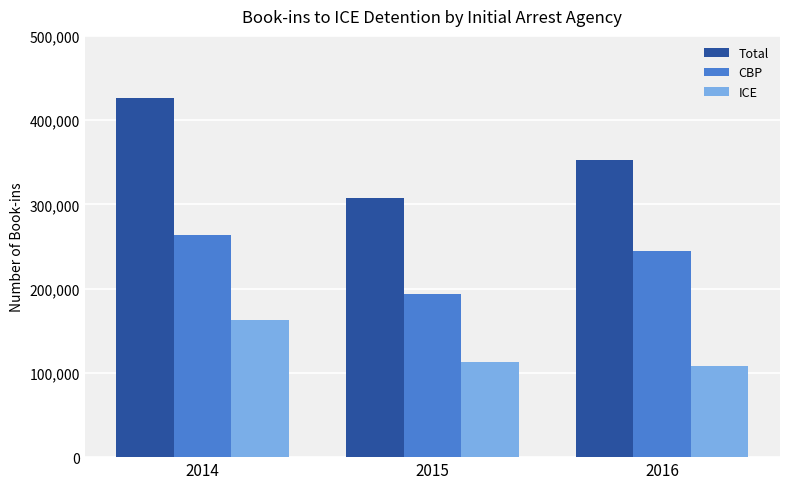

Which series has the widest spread of values?

Total